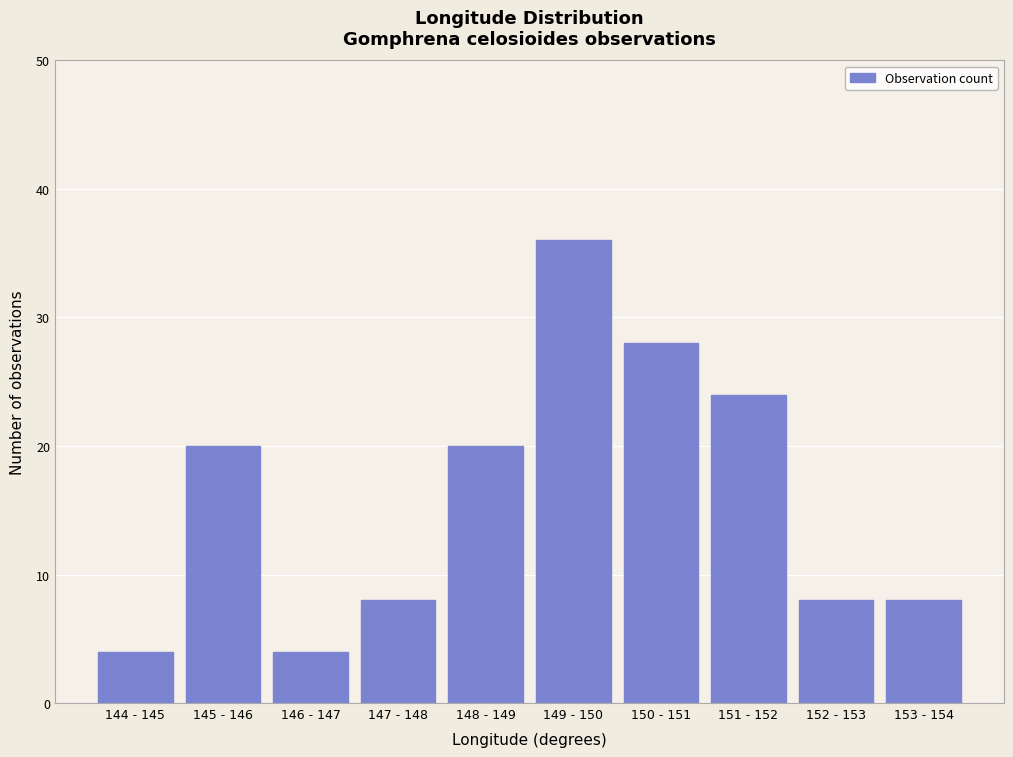

Reading left to right, extract all data points from this chart.

4	20	4	8	20	36	28	24	8	8